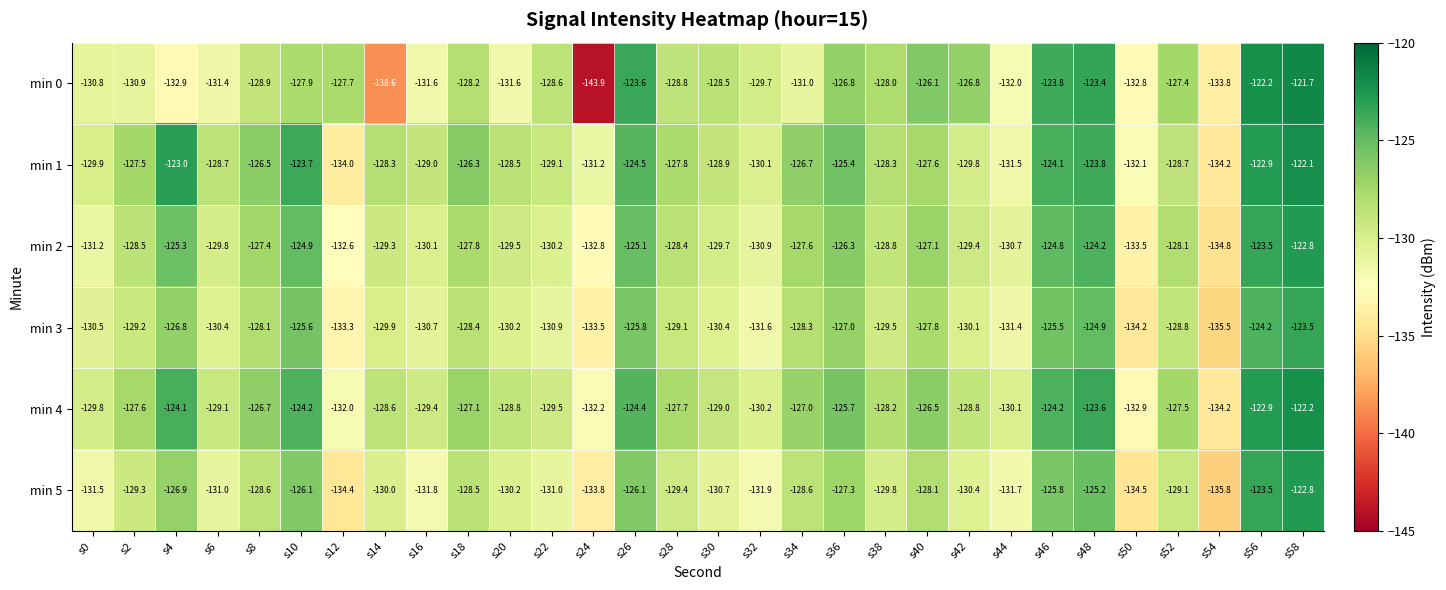

Where does the min 2 series first go above -128?

s4